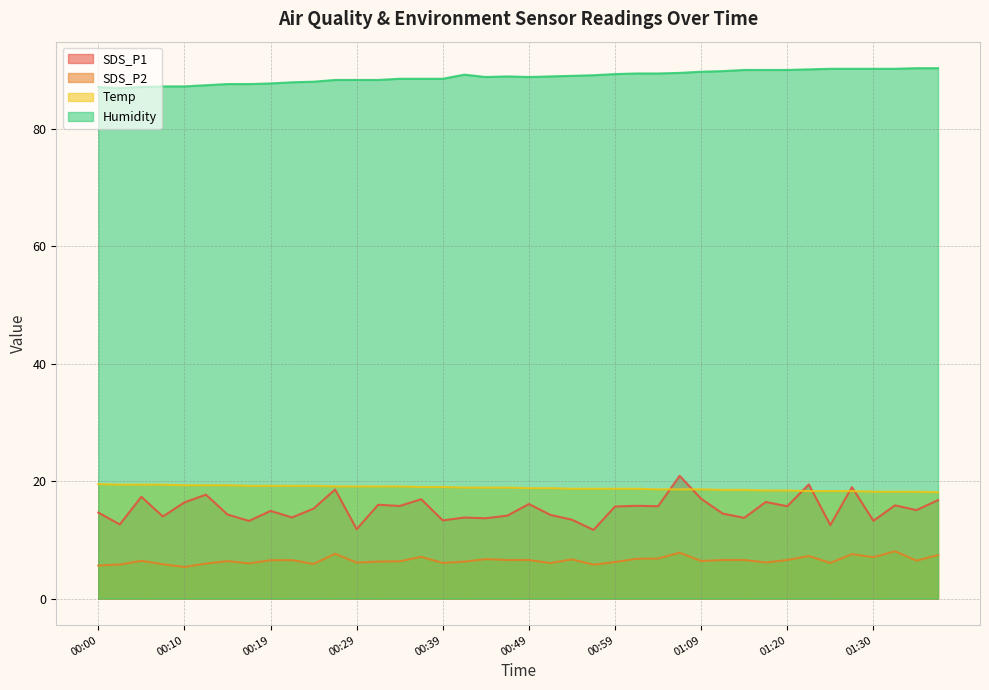

Between 00:32 and 01:23, which is larger?

01:23